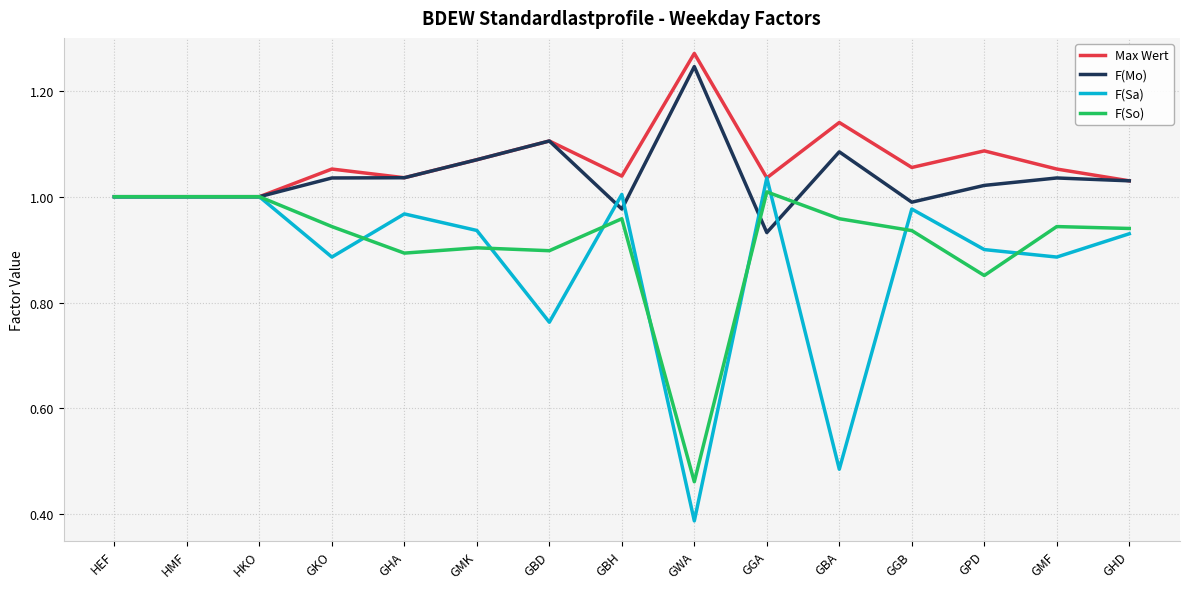

What is the sum of the F(Sa) values at GHD and GGA?

2.0